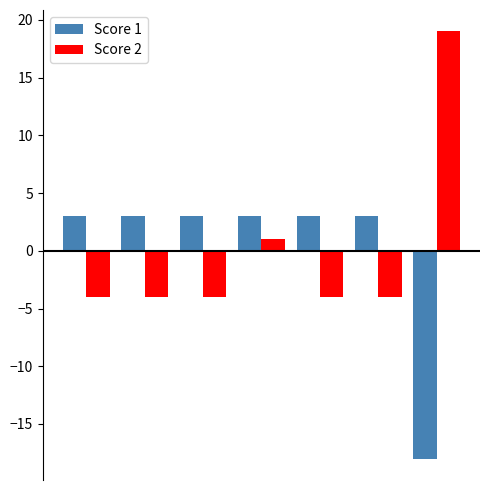

Rank the series by their maximum value, from highest to lowest.

Score 2, Score 1